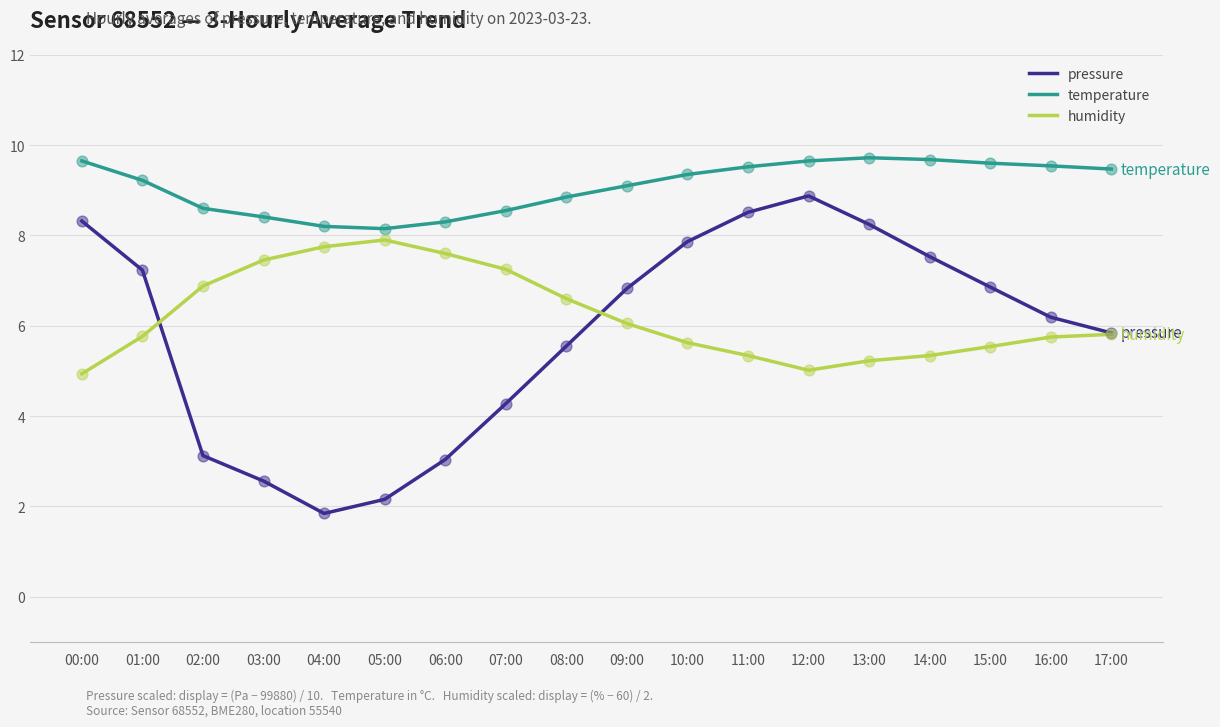

At how many categories does at least one series exceed 8?

18